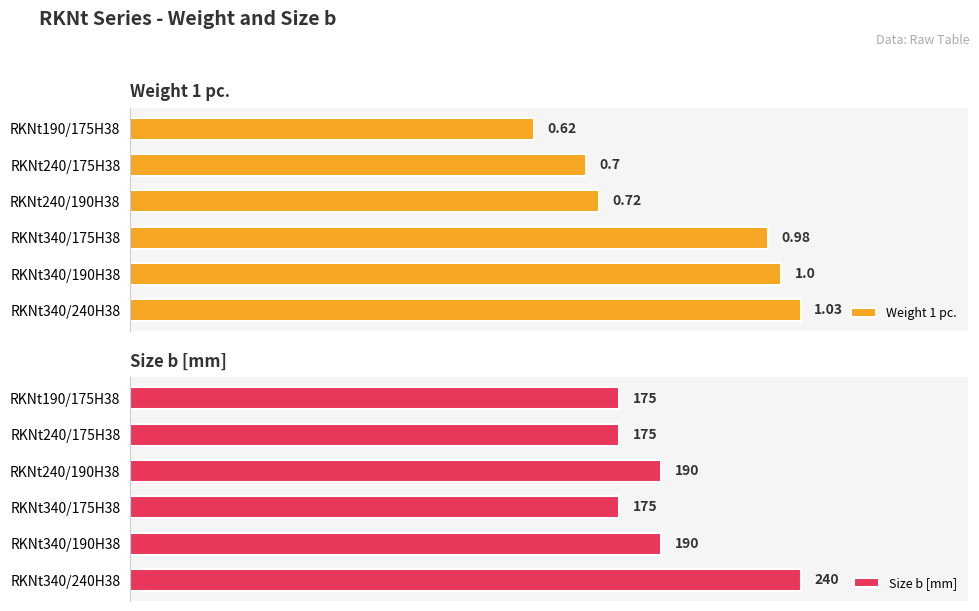

How many groups of bars are there?

6